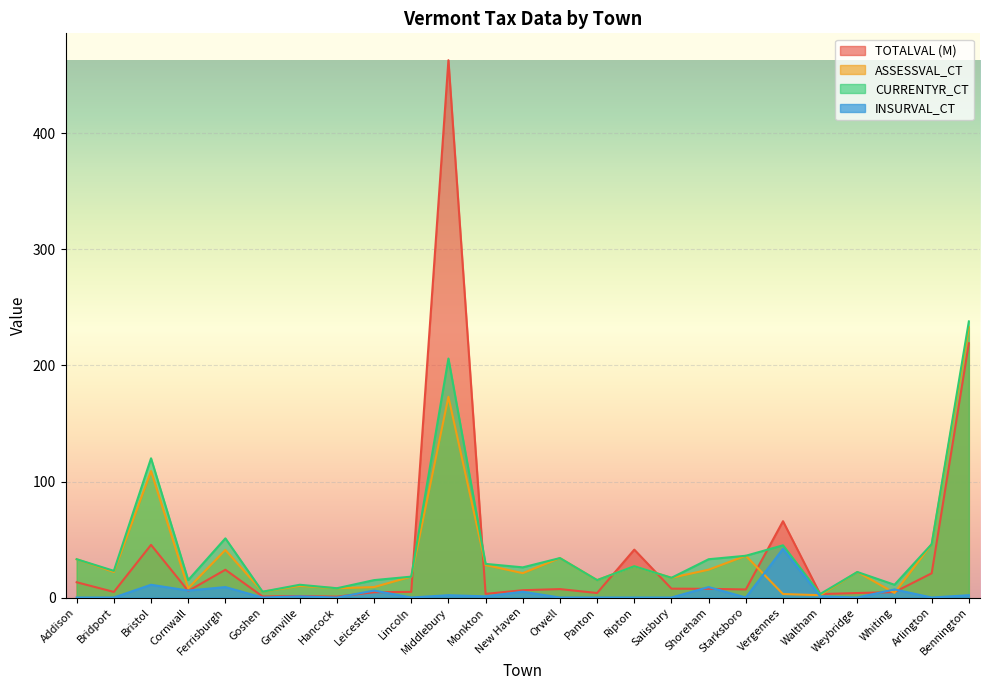

Which series has the largest total across all categories?

CURRENTYR_CT